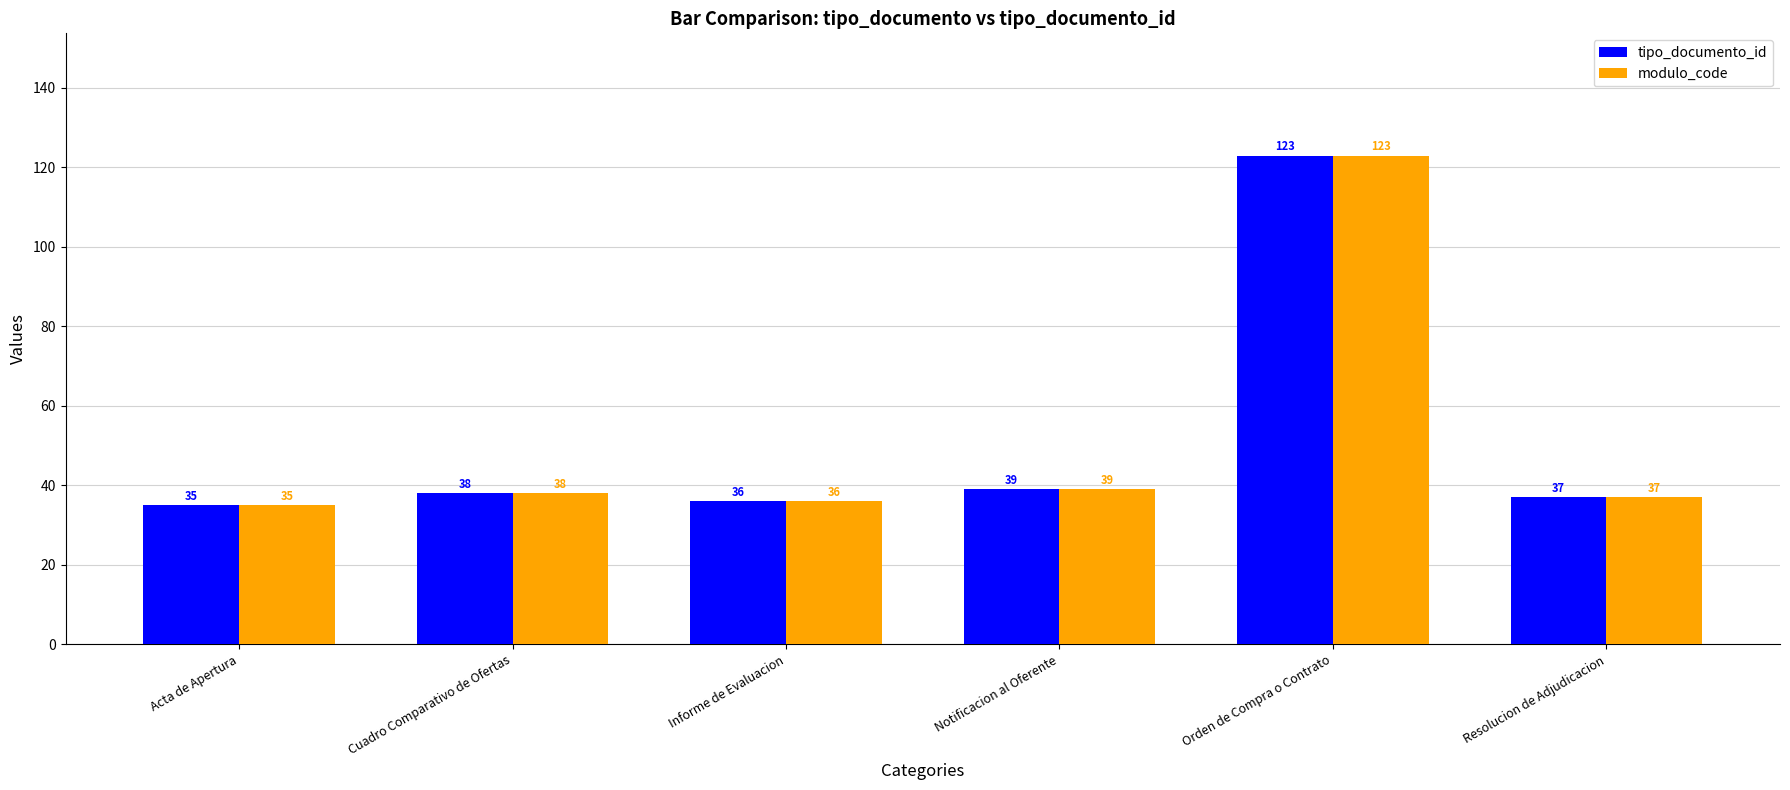

What is the label of the 4th bar from the right?

Informe de Evaluacion